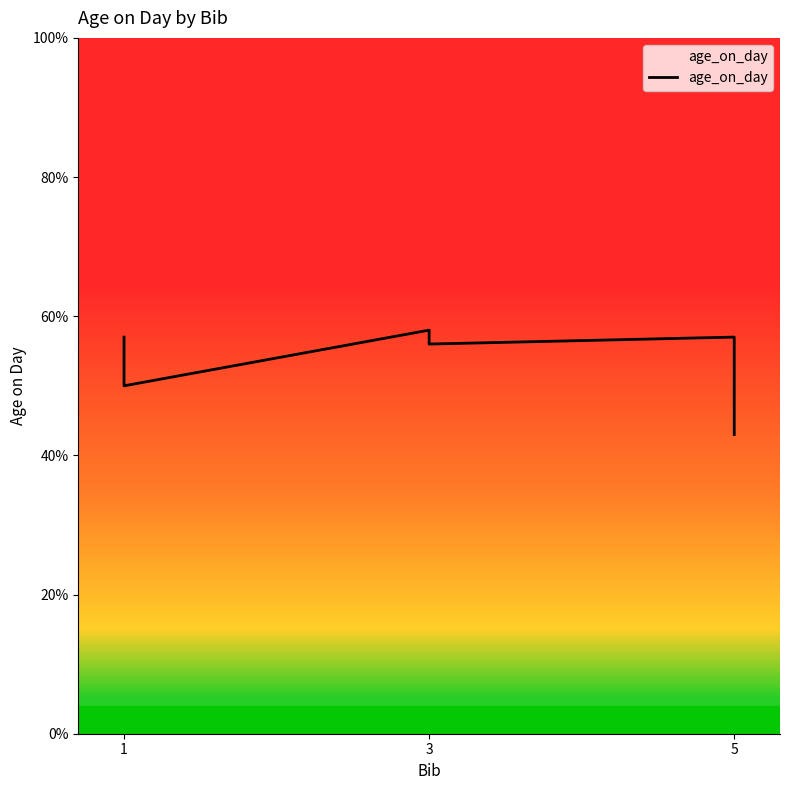

What is the difference between the values at 3 and 5?

2